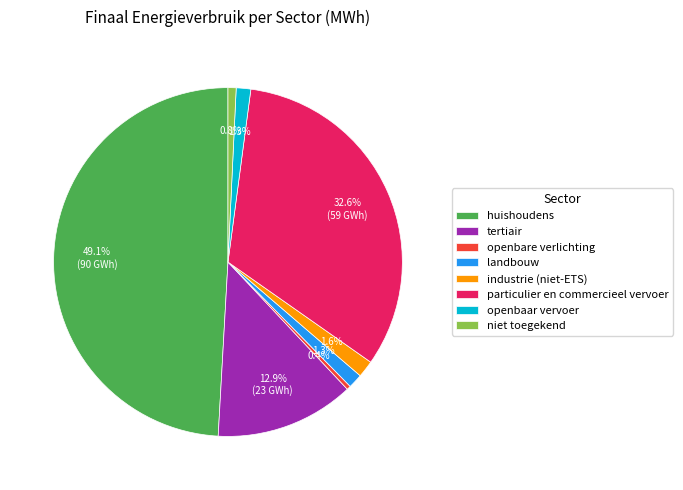

Between niet toegekend and huishoudens, which is larger?

huishoudens